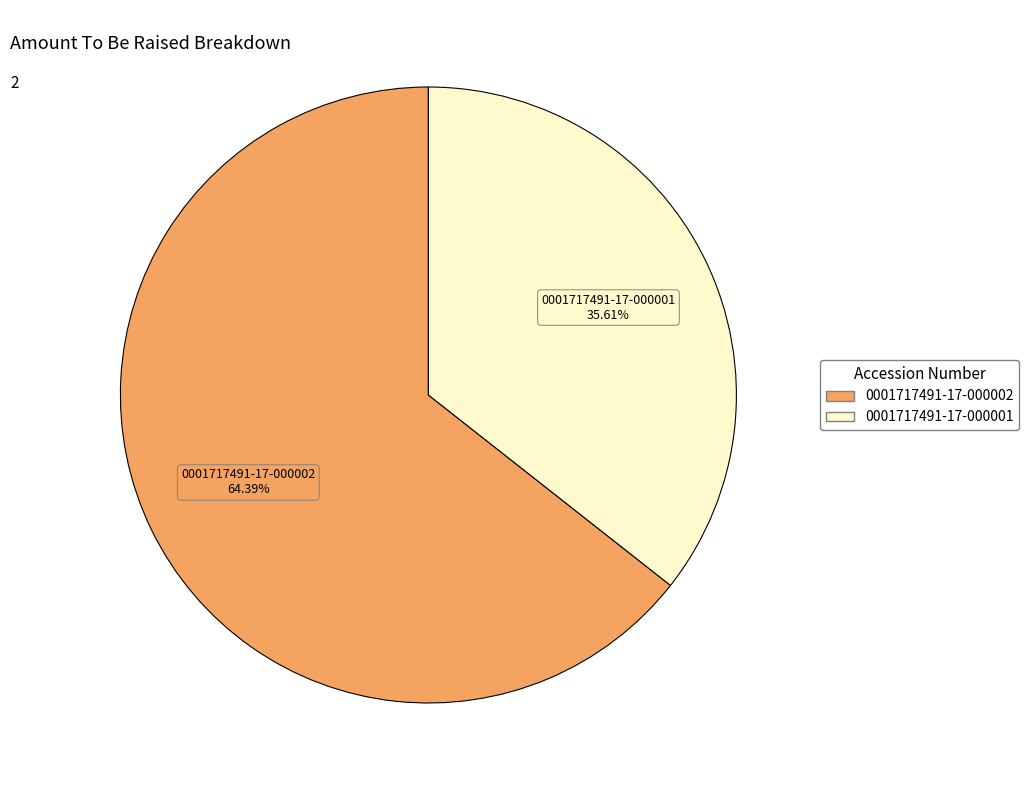

To the nearest percent, what is the combined percentage of 0001717491-17-000001 and 0001717491-17-000002?

100%